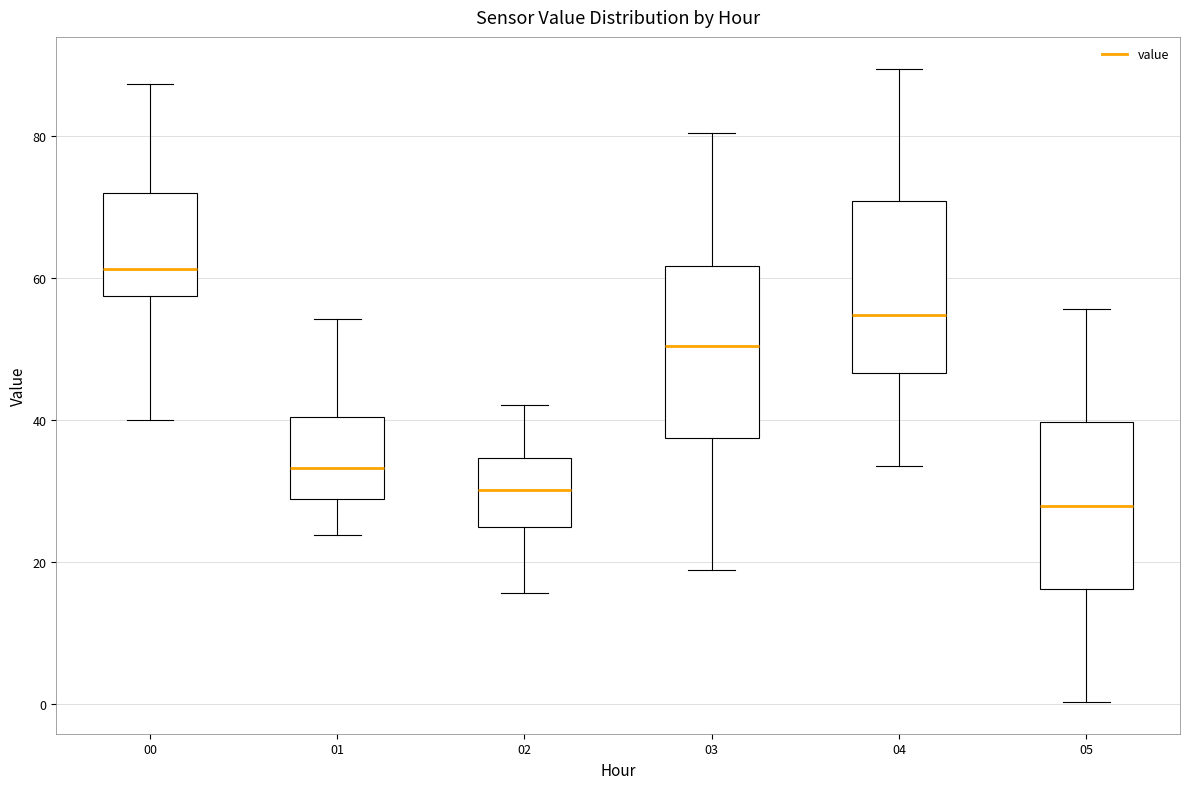

Where does the median line of the box at x = 03 sit on the y-axis? The values are not printed on the chart, so give them approximately, as read against the axis.

50